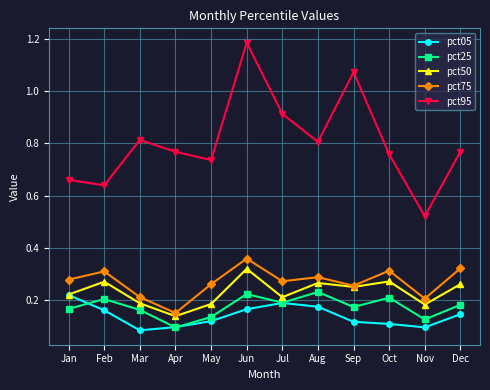

Which series changed the most between Apr and Jun?

pct95